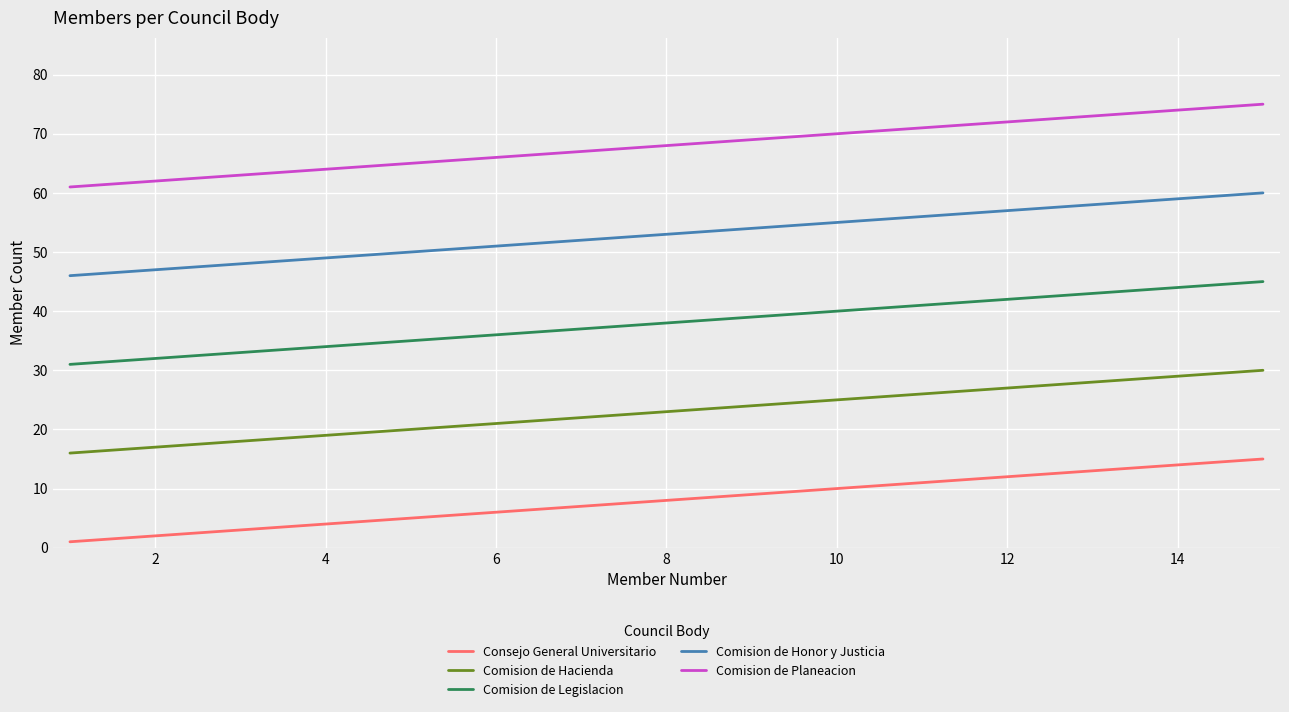

How many series are shown in this chart?

5